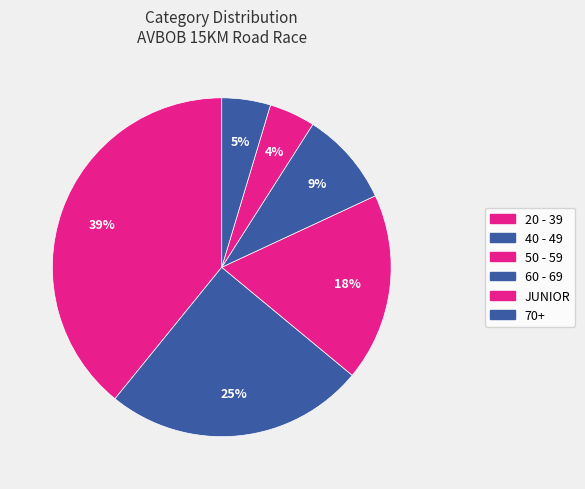

To the nearest percent, what is the average slice percentage?

17%